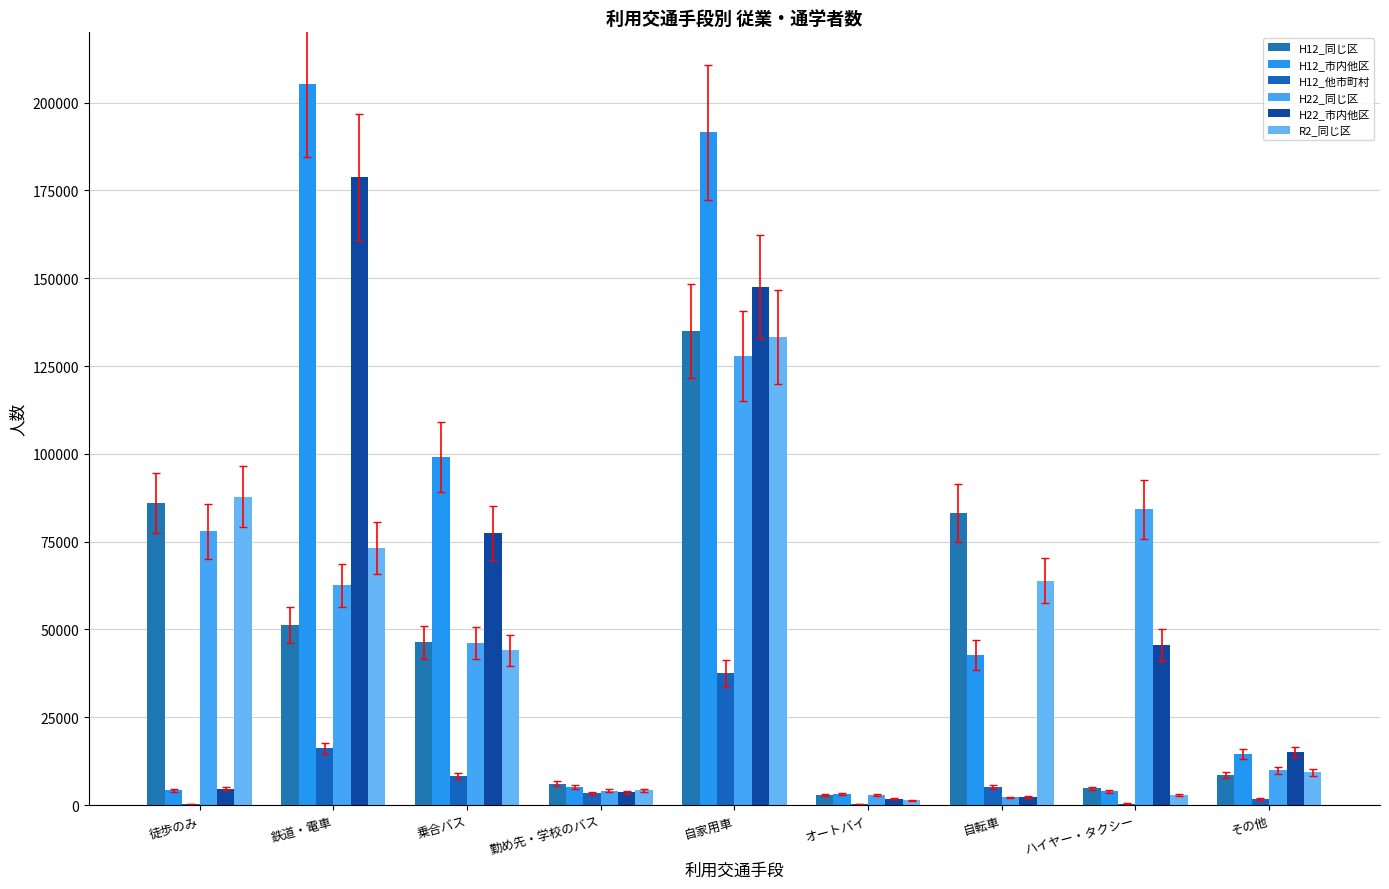

Is the value of H12_同じ区 at 徒歩のみ greater than the value of H12_市内他区 at 徒歩のみ?

Yes